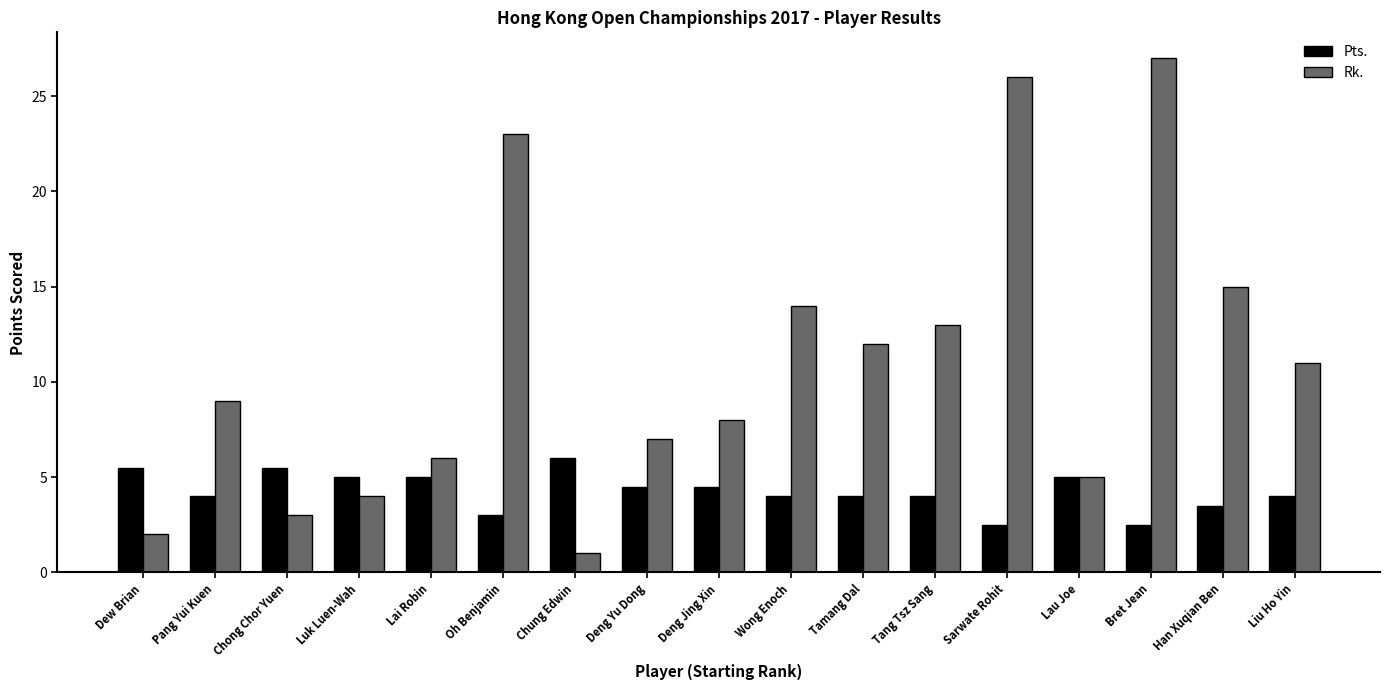

At which category is the sum across all series the highest?

Bret Jean